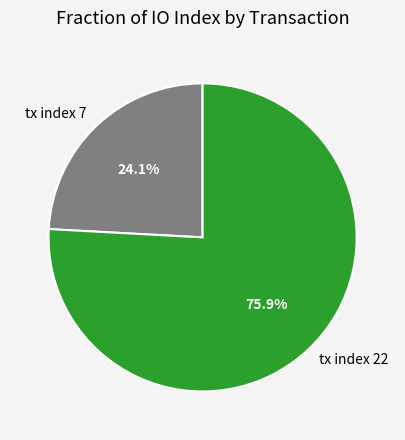

To the nearest percent, what is the difference between the largest and smallest slice percentages?

52%